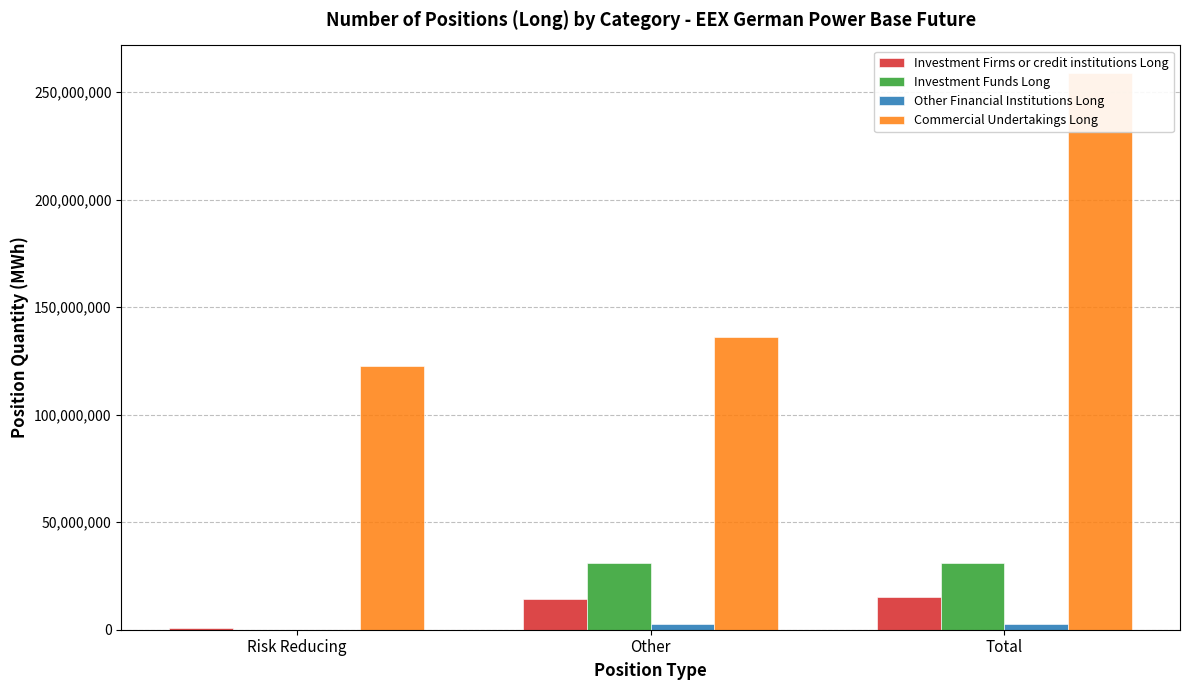

The value of Commercial Undertakings Long at Total is 258832793. True or false?

True